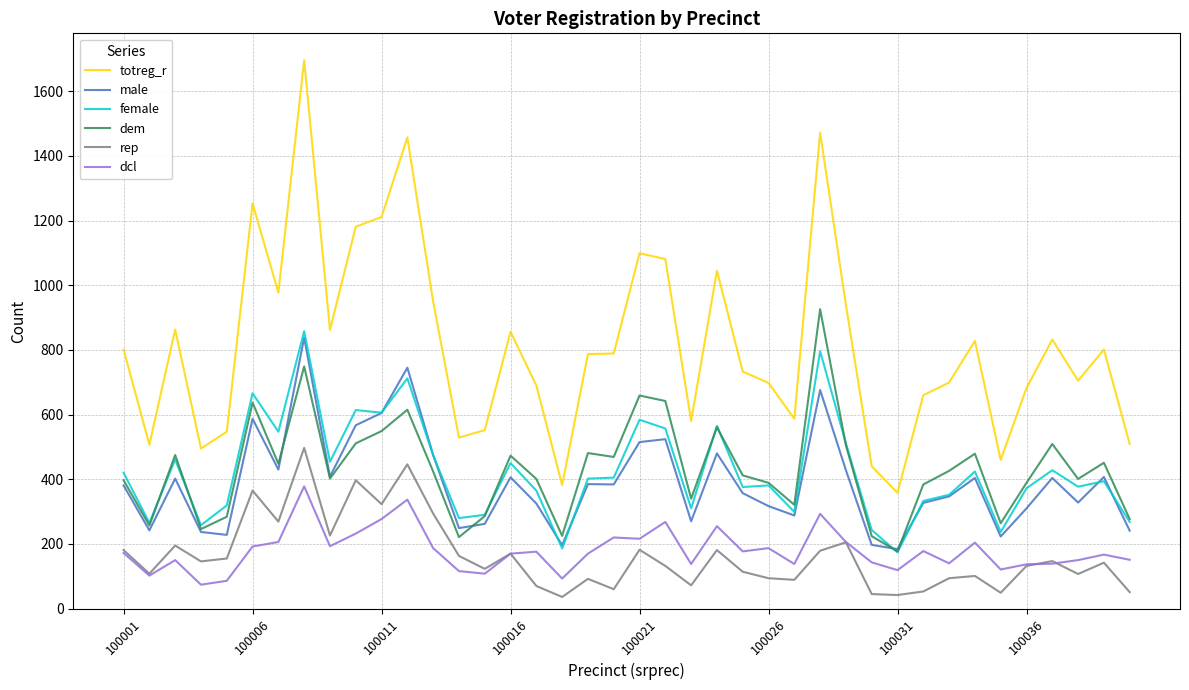

What is the difference between the second highest and minimum values in the male series?

561